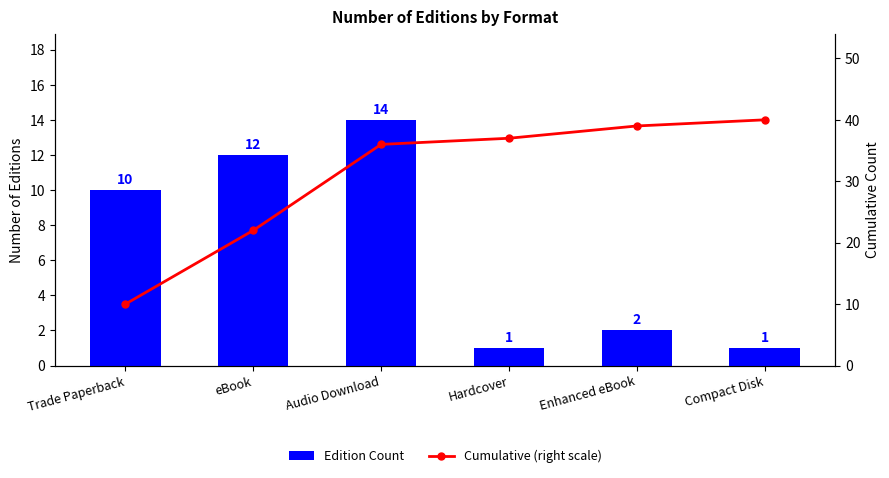

Is it true that Cumulative (right scale) equals 40 at Compact Disk?

True